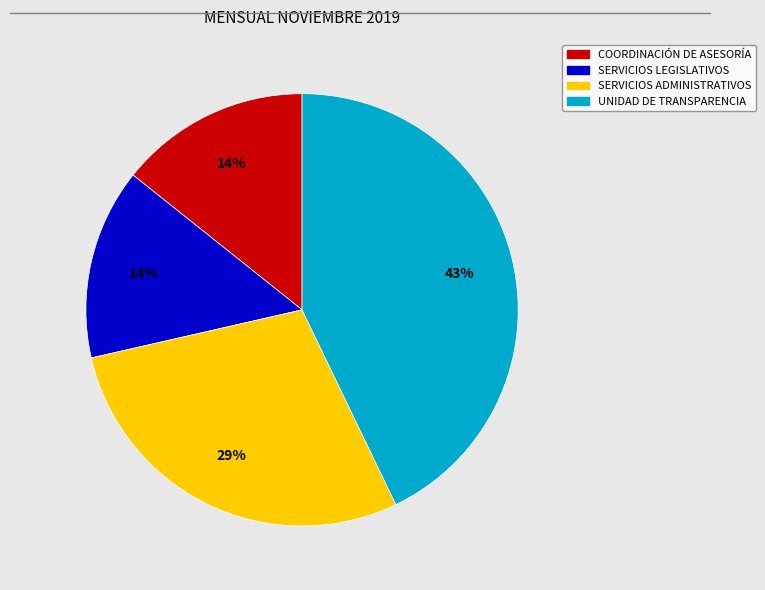

Between UNIDAD DE TRANSPARENCIA and COORDINACIÓN DE ASESORÍA, which is larger?

UNIDAD DE TRANSPARENCIA